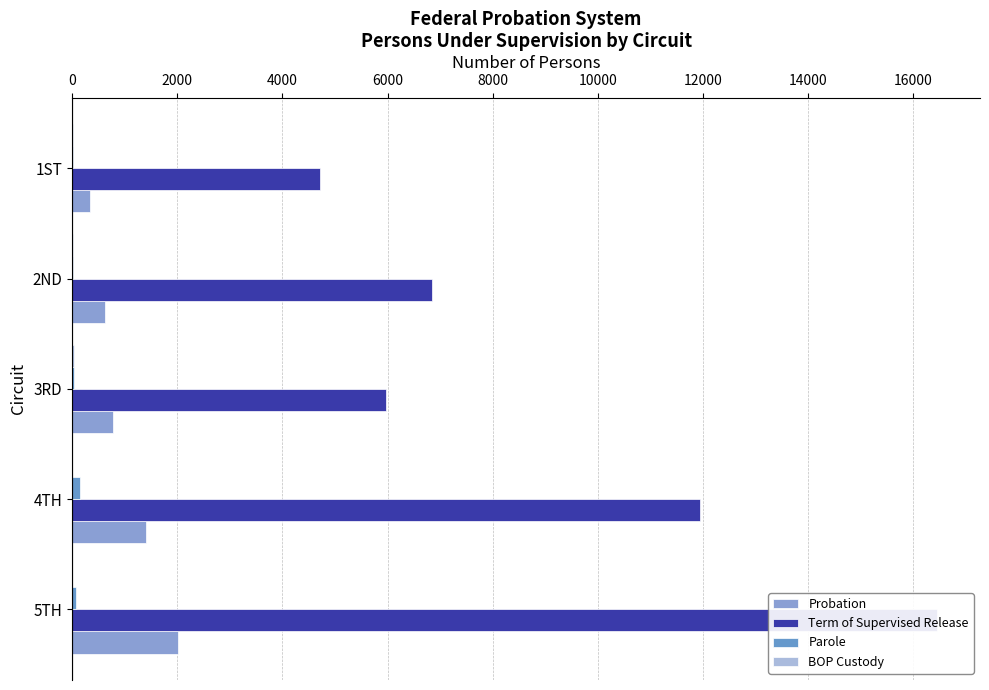

What is the maximum value for Parole?

147